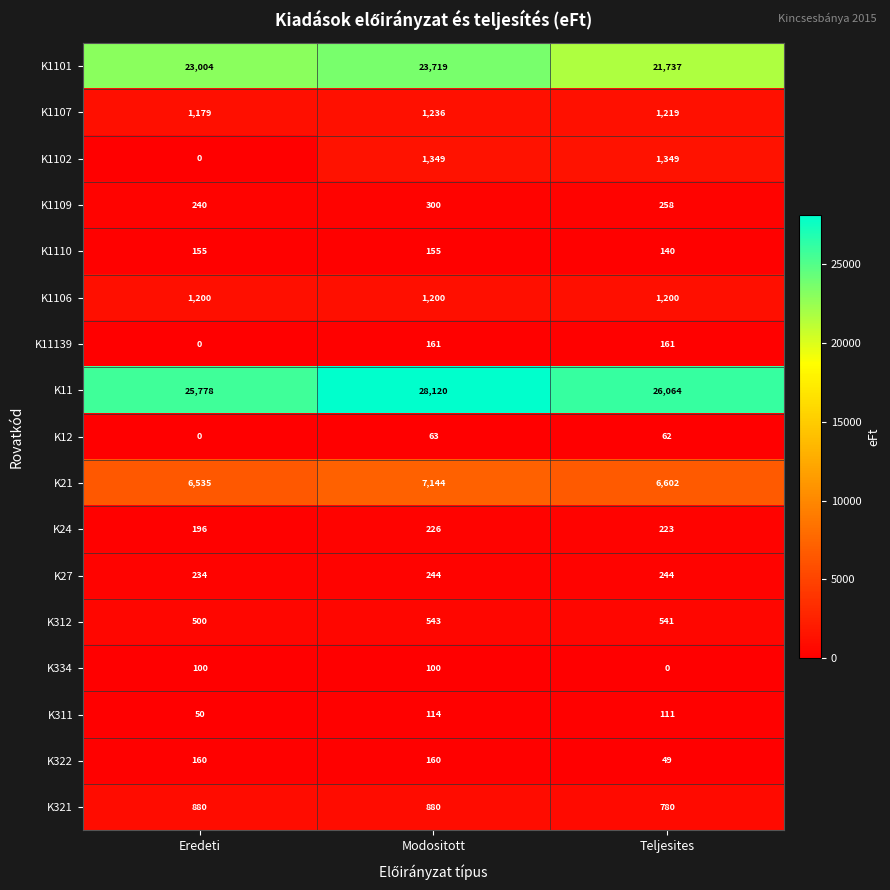

True or false: K27 has a value of 234 at Eredeti.

True